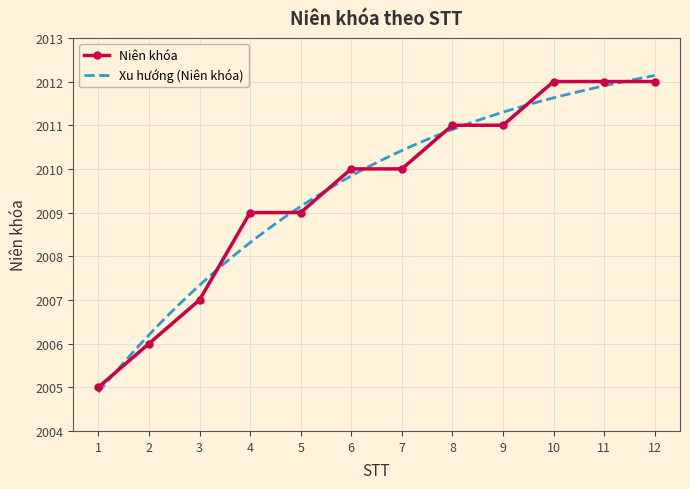

What is the difference between the values at 2 and 5?

3